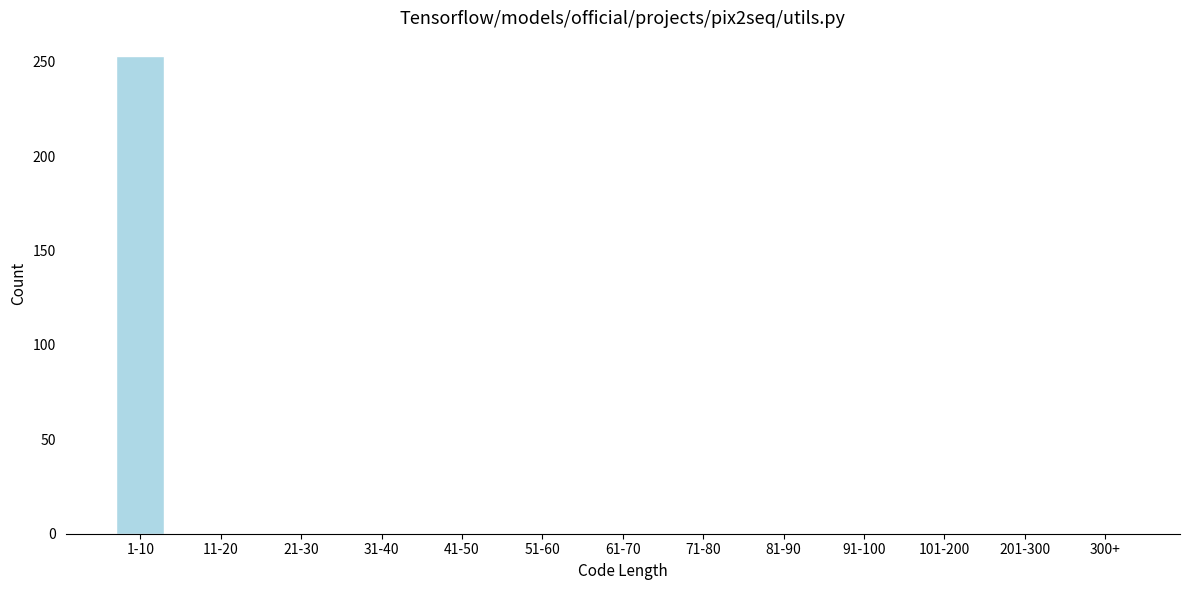

Reading right to left, extract all data points from this chart.

300+=0	201-300=0	101-200=0	91-100=0	81-90=0	71-80=0	61-70=0	51-60=0	41-50=0	31-40=0	21-30=0	11-20=0	1-10=253